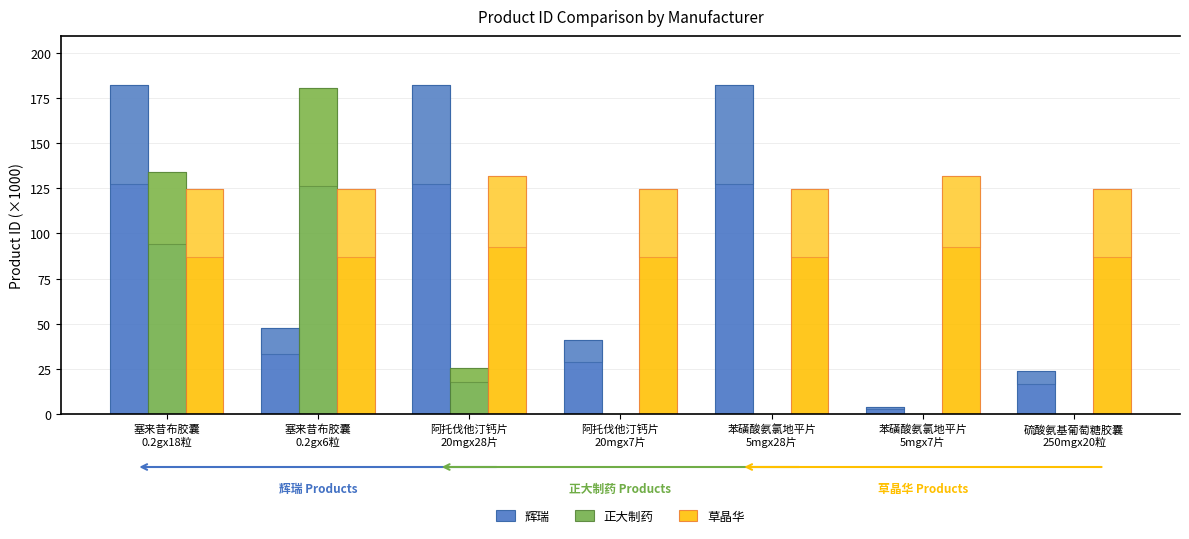

What is the label of the 1st bar from the right?

硫酸氨基葡萄糖胶囊
250mgx20粒